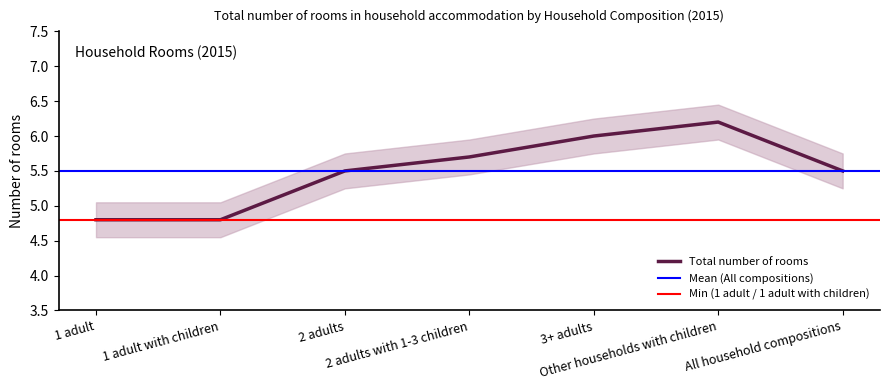

Is it true that the value at 1 adult is 7.6?

False